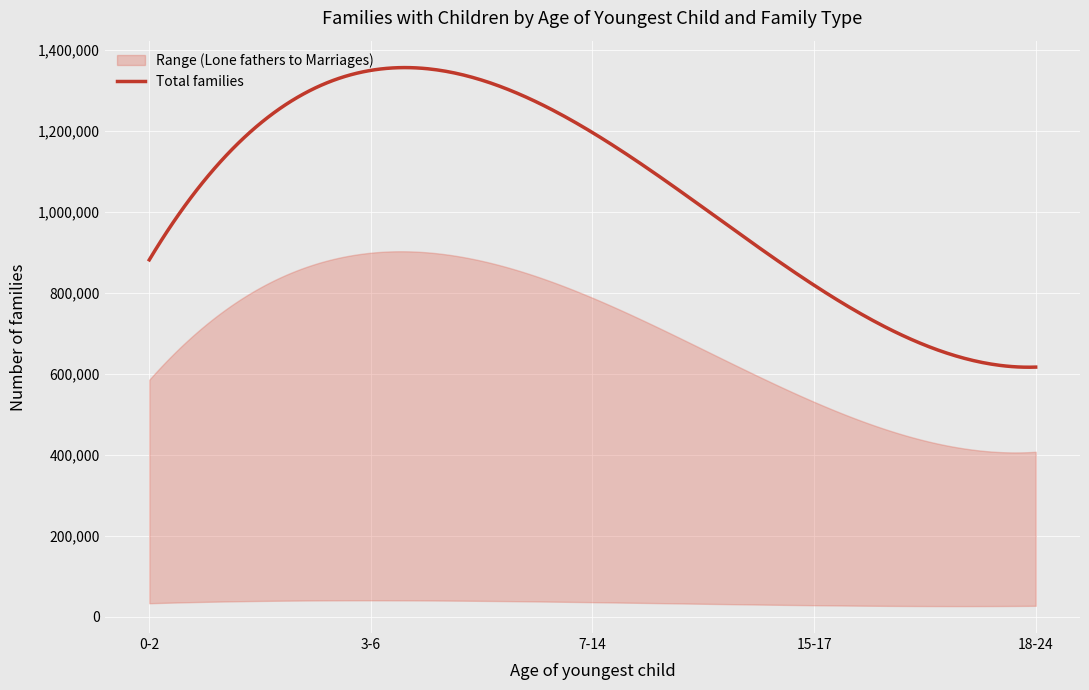

Count the number of categories in the chart.

5